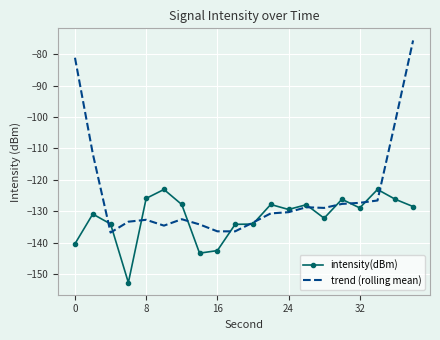

Rank the series by their average value, from highest to lowest.

trend (rolling mean), intensity(dBm)